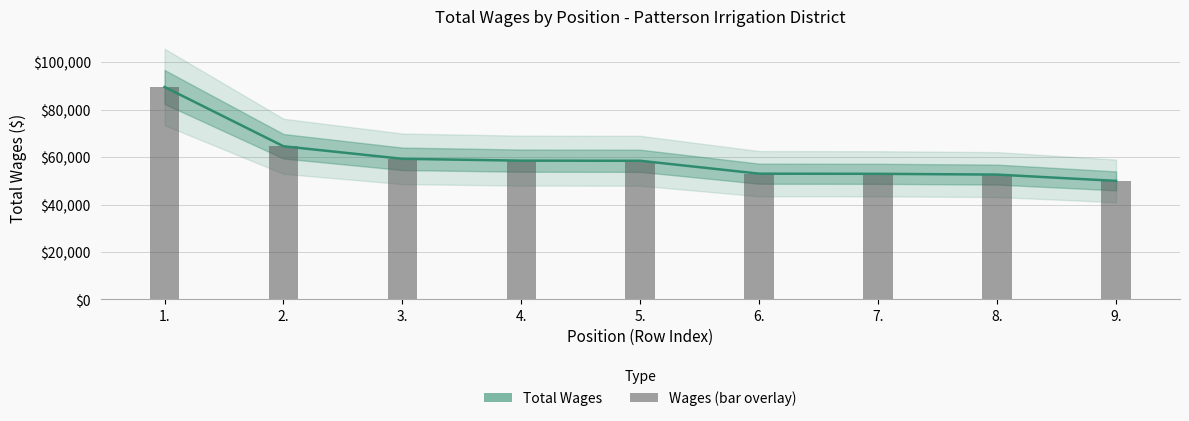

Reading left to right, transcribe all the data shown in this chart.

Total Wages: 1.=89575	2.=64567	3.=59278	4.=58508	5.=58448	6.=53009	7.=52953	8.=52623	9.=49973
Wages (bar): 1.=89575	2.=64567	3.=59278	4.=58508	5.=58448	6.=53009	7.=52953	8.=52623	9.=49973